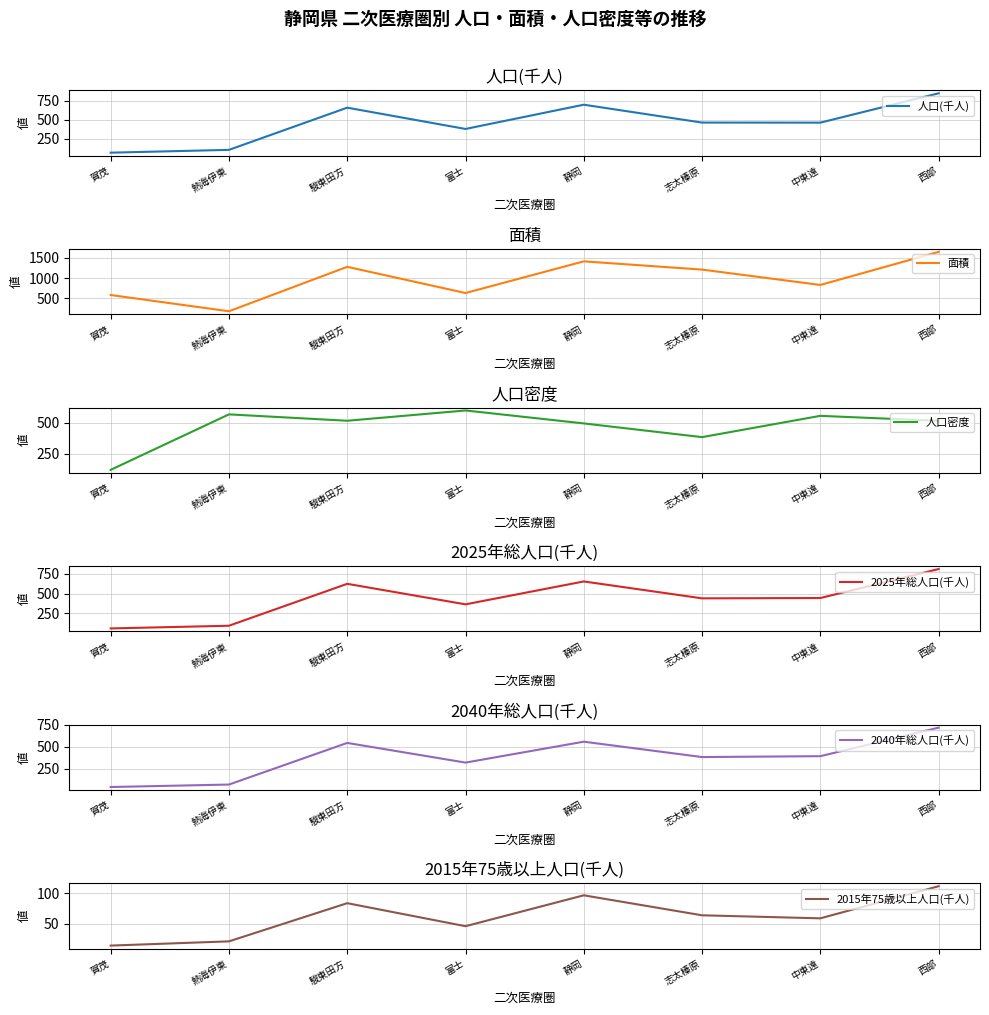

The 2015年75歳以上人口(千人) series shows 21.2 at 富士. True or false?

False